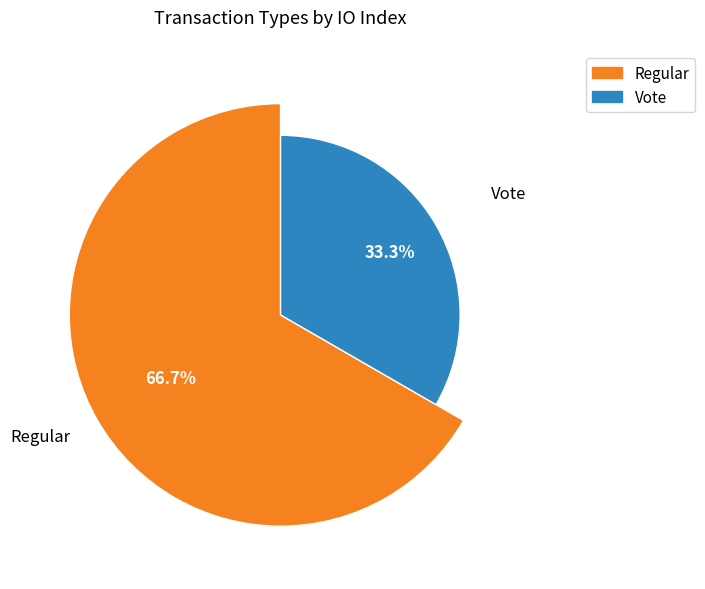

How many segments does this pie chart have?

2